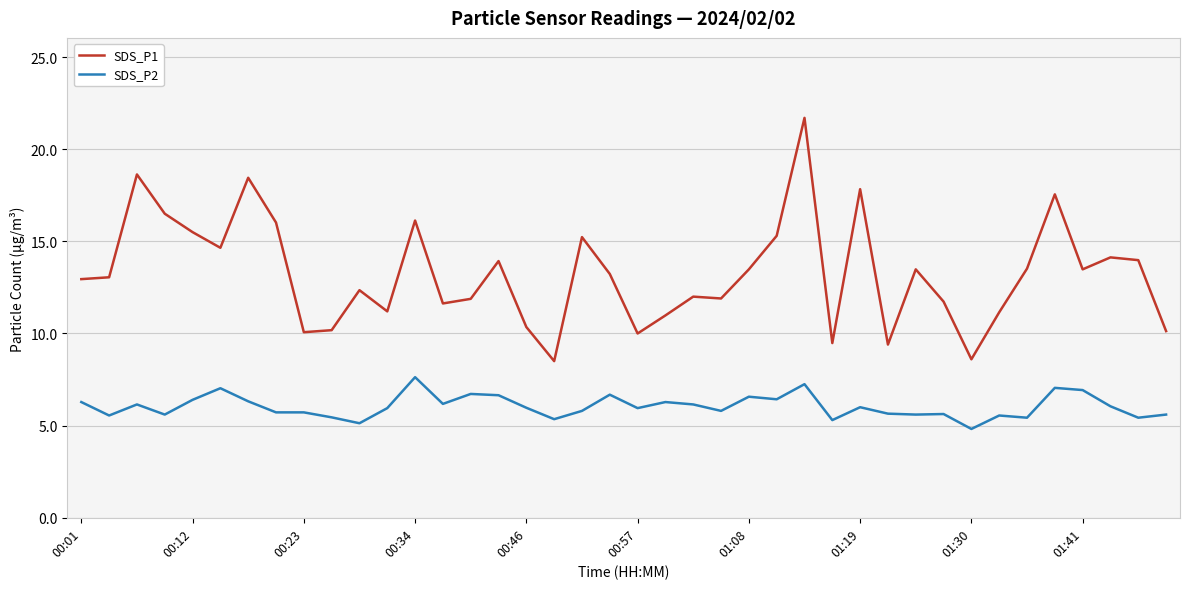

How many categories are shown in the chart?

40